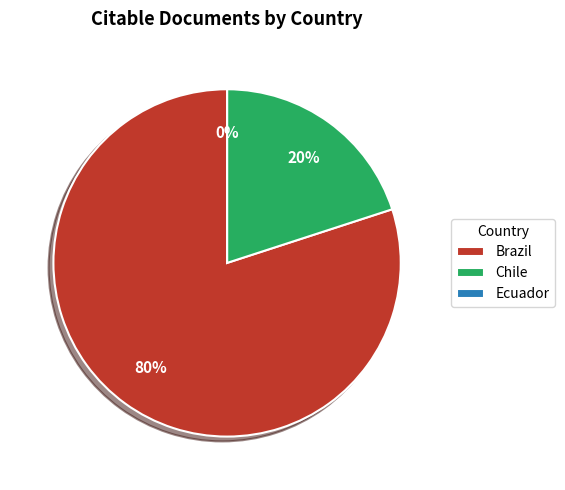

Which slice represents more than half of the pie?

Brazil